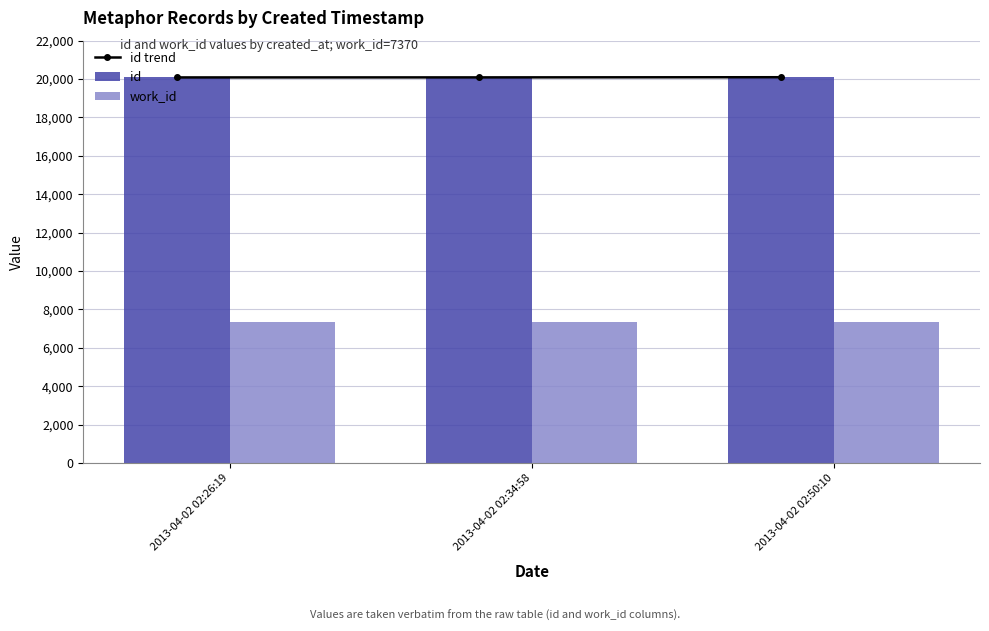

What is the difference between the maximum and minimum values in the id trend series?

11